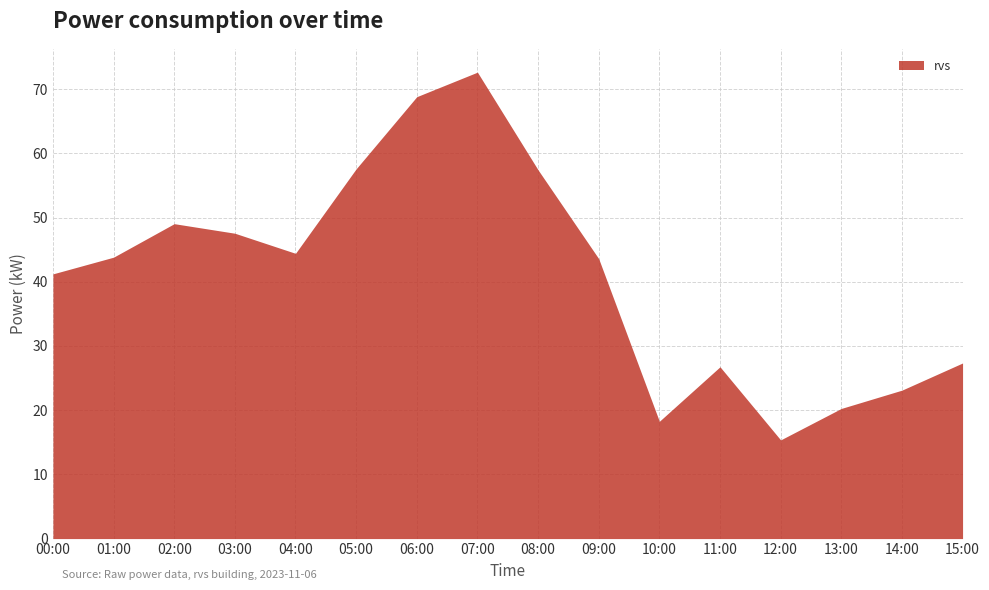

At which label does the data first exceed 43?

01:00